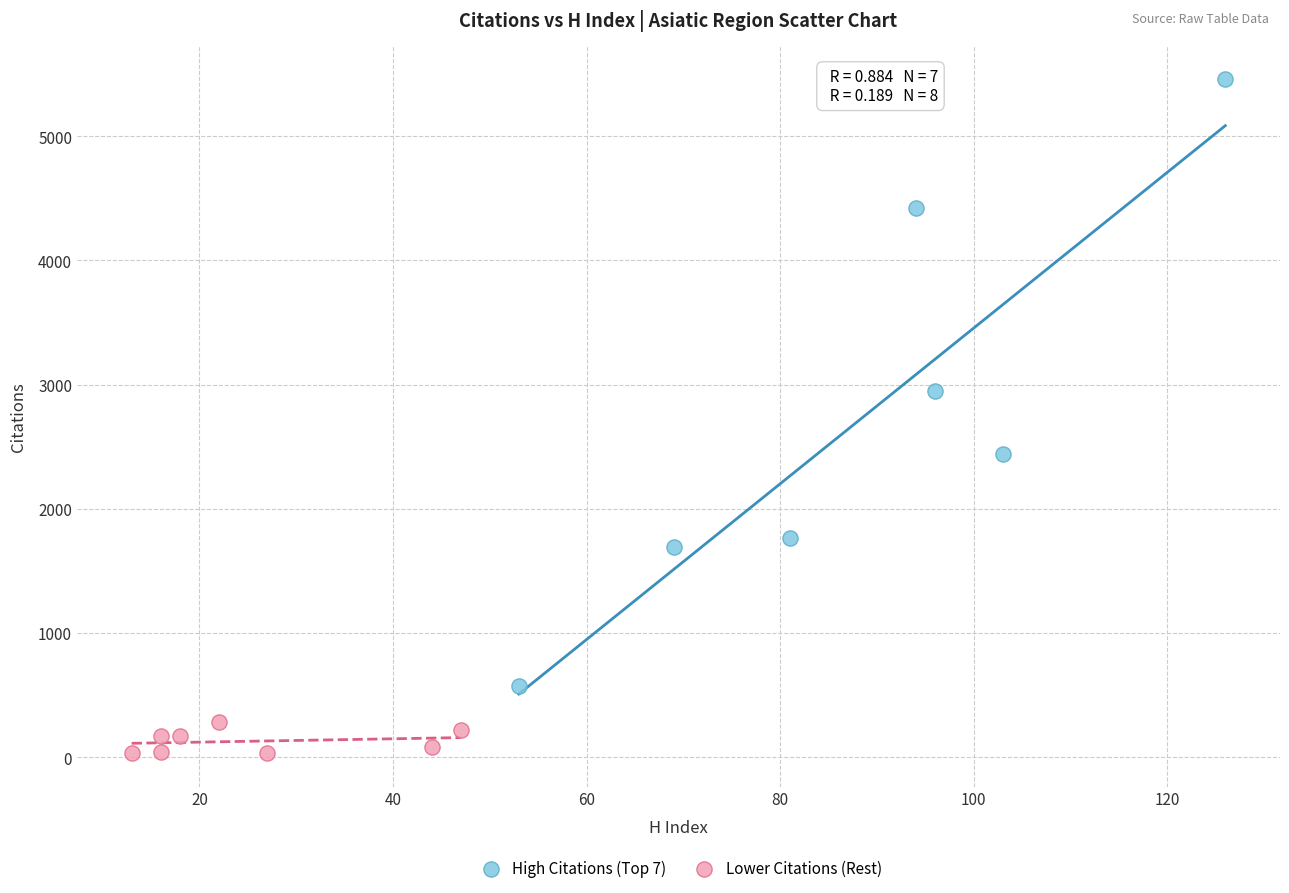

Which series has the largest Y range (max minus min)?

High Citations (Top 7)